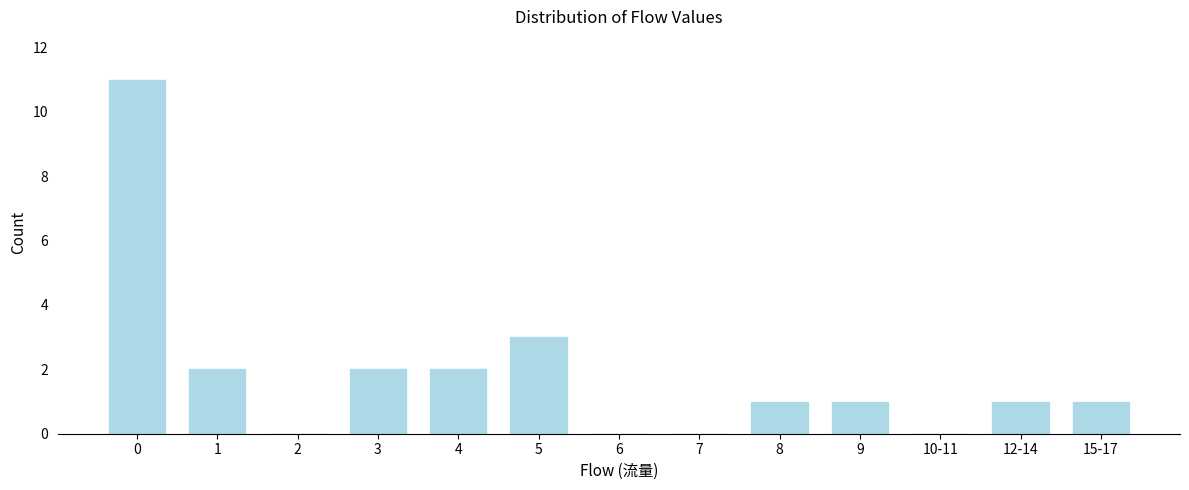

Reading left to right, transcribe all the data shown in this chart.

0=11	1=2	2=0	3=2	4=2	5=3	6=0	7=0	8=1	9=1	10-11=0	12-14=1	15-17=1